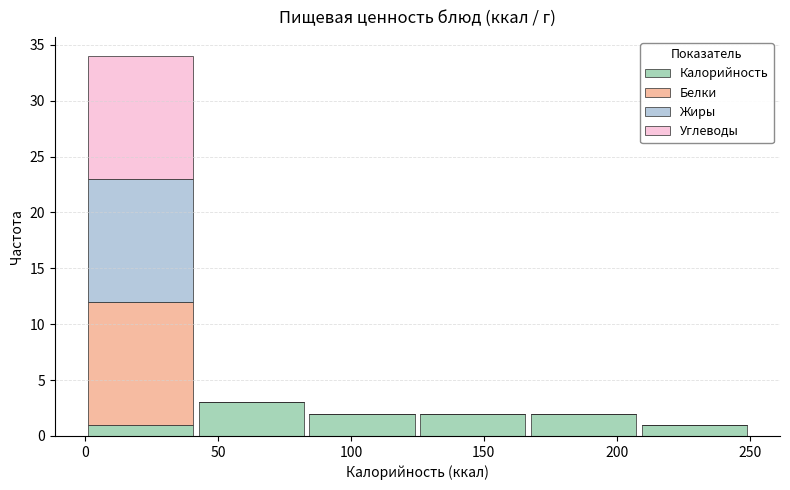

Which range on the x-axis has the tallest stacked bar (by total height)?

0 to 40